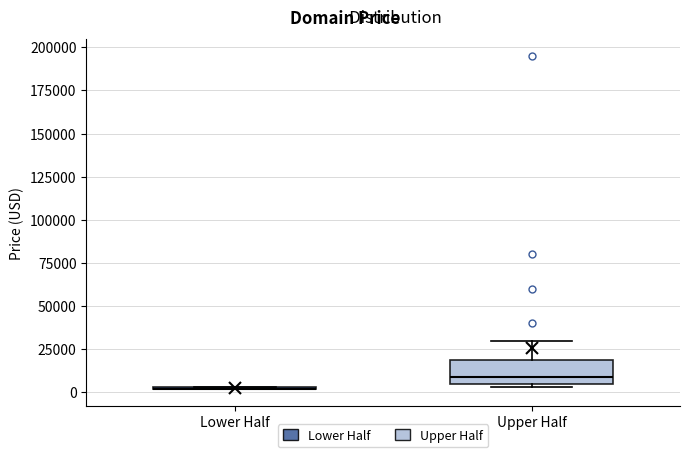

Reading left to right, transcribe this box plot: for each box, give where its median line is, the range the box spans, and where its two whiskers end, as read against the y-axis. The values are not printed on the chart, so give them approximately, as read against the axis.

Lower Half: box collapsed to a line at 0, whiskers 0 to 5000
Upper Half: median 10000, box 5000 to 20000, whiskers 5000 (just below the box's lower edge) to 30000